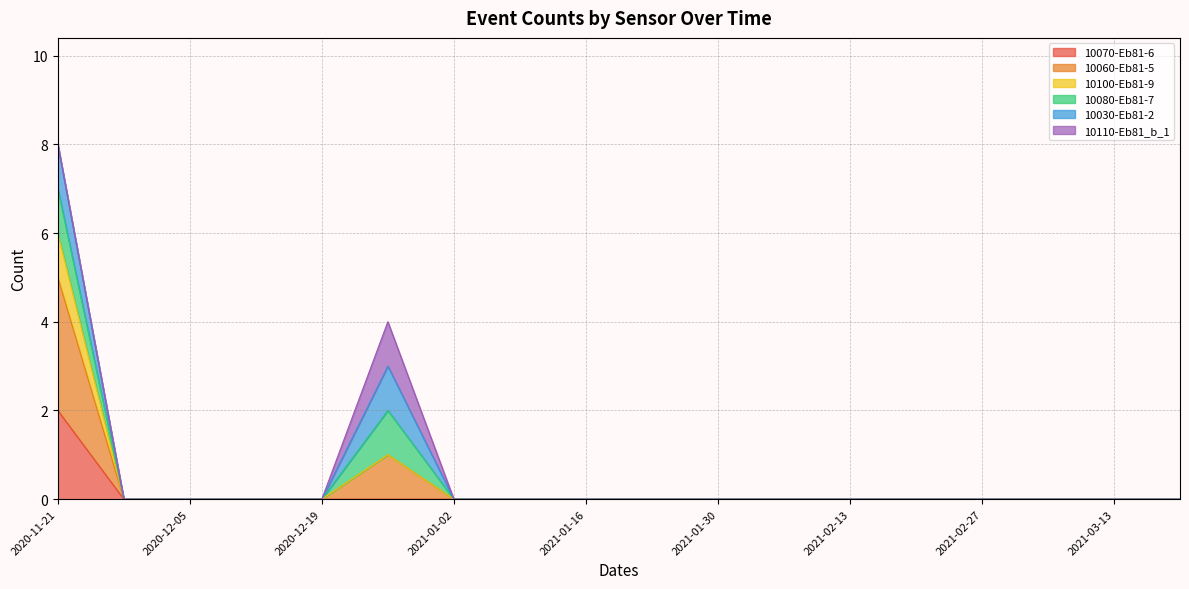

Is the value of 10070-Eb81-6 at 2020-12-26 greater than the value of 10060-Eb81-5 at 2020-12-05?

No